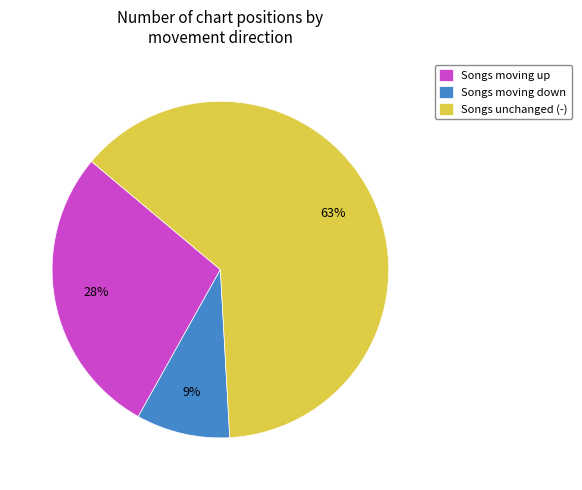

What is the largest slice in the pie chart?

Songs unchanged (-)